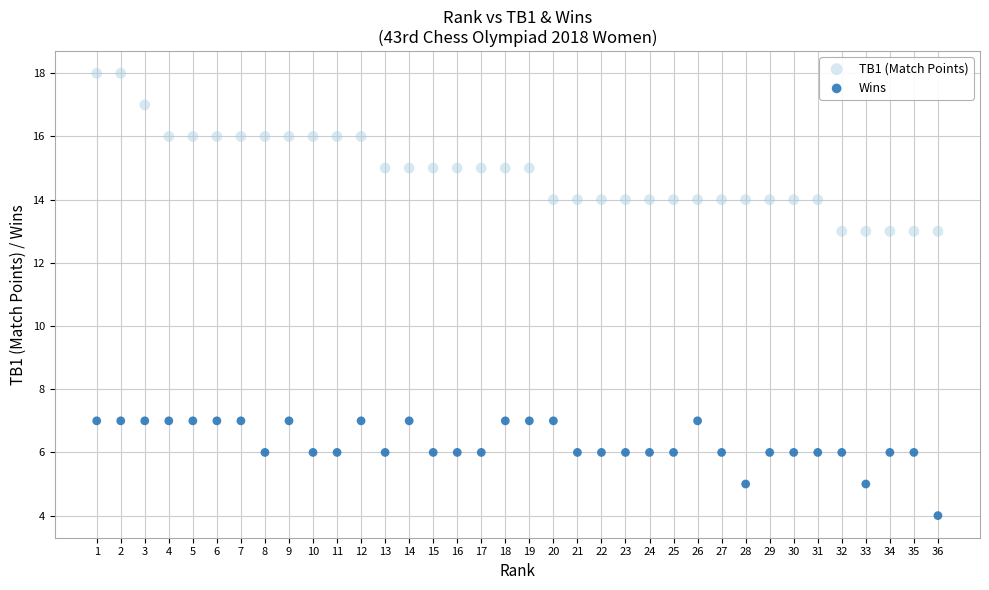

Which series contains the lowest Y value?

Wins